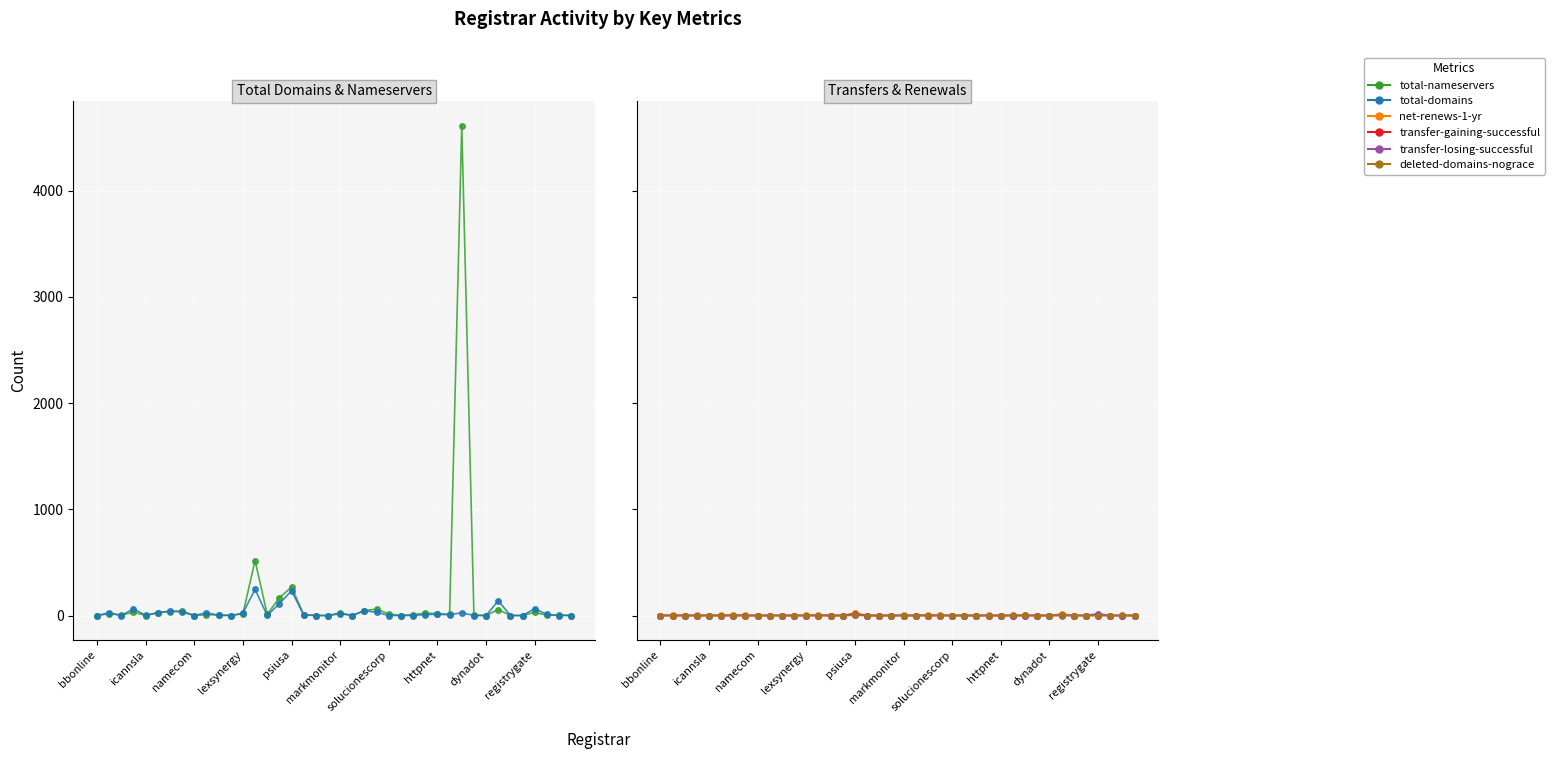

Reading left to right, extract all data points from this chart.

total-nameservers: 0	16	4	32	0	26	37	44	0	7	7	0	16	517	11	167	267	9	0	0	26	0	47	60	14	0	9	22	18	12	4612	4	0	56	0	0	31	1	6	0
total-domains: 0	26	0	63	1	27	42	32	0	26	1	0	22	245	2	111	233	5	0	0	16	0	45	30	0	0	0	9	11	7	26	0	0	139	0	0	65	10	0	0
net-renews-1-yr: 0	4	0	2	0	4	8	1	0	0	0	0	1	9	0	0	21	0	0	0	4	0	8	4	0	0	0	2	0	0	2	0	0	16	0	0	7	0	0	0
transfer-gaining-successful: 0	0	0	0	0	0	0	0	0	0	0	0	0	0	0	0	18	0	0	0	0	0	0	0	0	0	0	0	0	0	0	0	0	3	0	0	0	0	0	0
transfer-losing-successful: 0	0	0	0	0	0	0	0	0	0	0	0	0	0	0	0	2	0	0	0	0	0	0	0	0	0	0	0	0	0	0	0	0	0	0	0	18	0	0	0
deleted-domains-nograce: 0	0	0	0	0	0	0	0	0	0	0	0	0	0	0	0	5	0	0	0	0	0	0	0	0	0	0	0	0	2	1	0	0	2	0	0	0	0	1	0